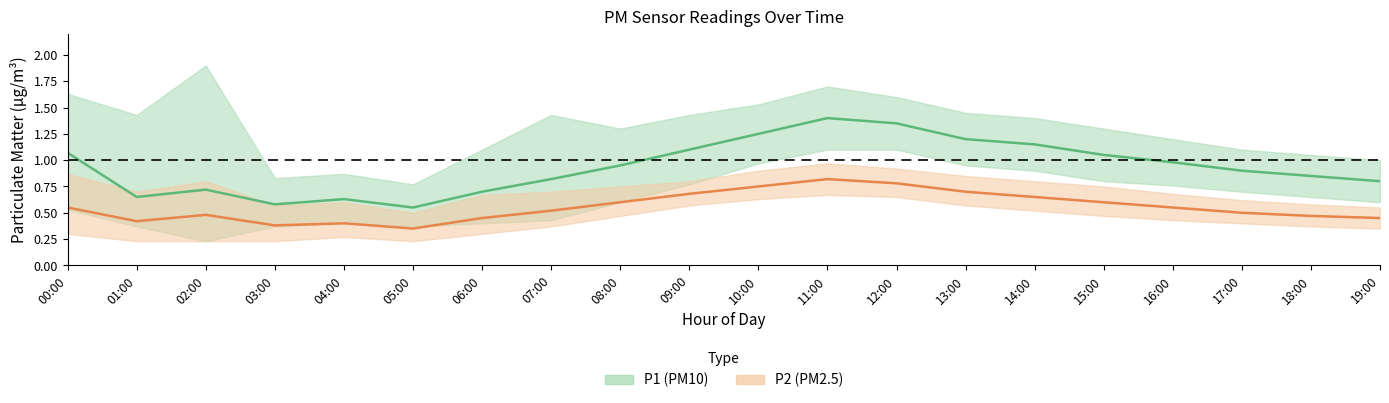

The value of P1 at 00:00 is 1.8. True or false?

False